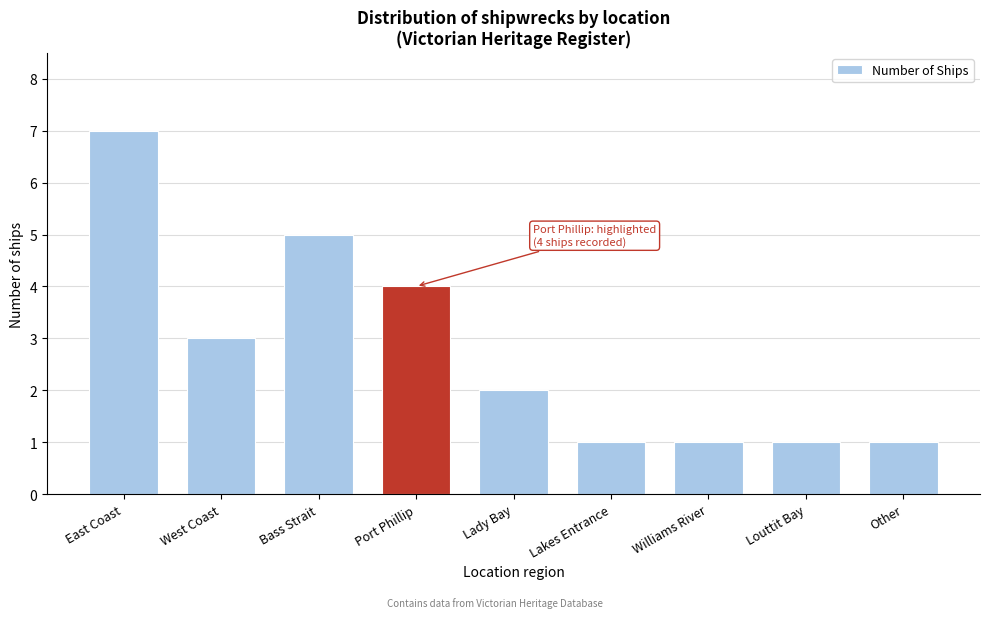

How many bars are there in total?

9